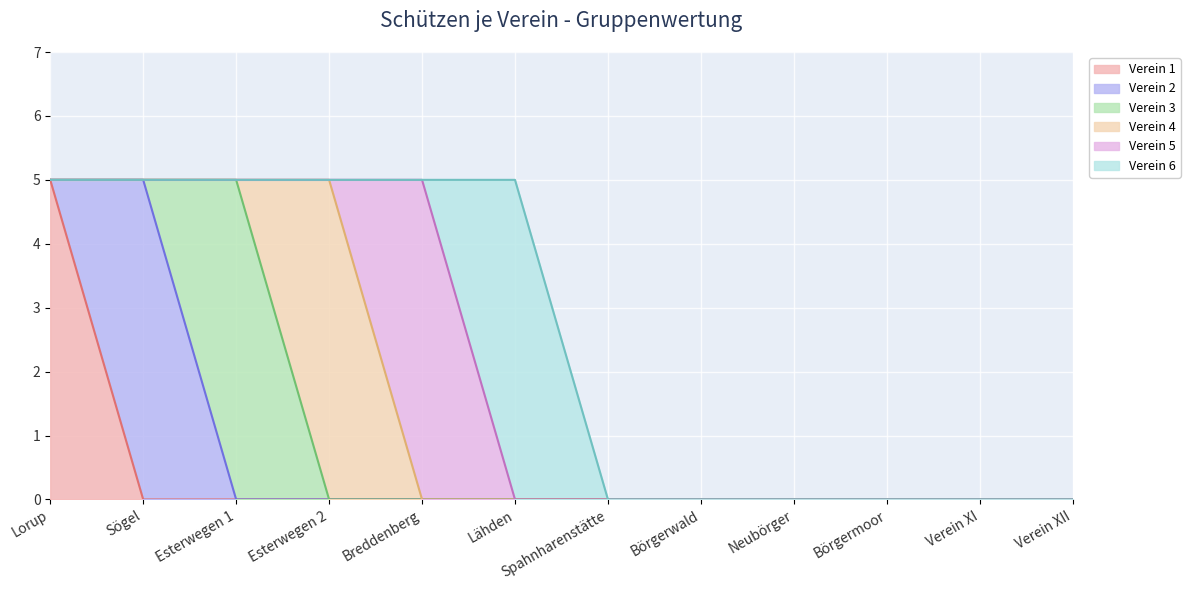

True or false: Verein 1 and Verein 2 cross at least once.

True